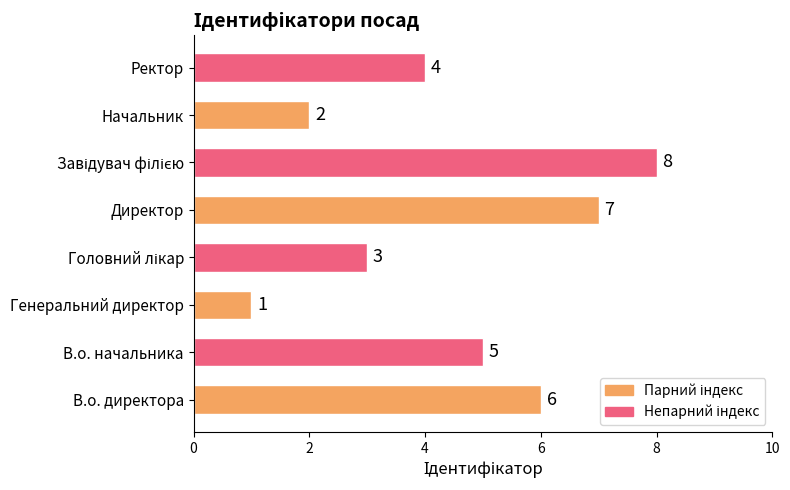

How many values are below 5?

4